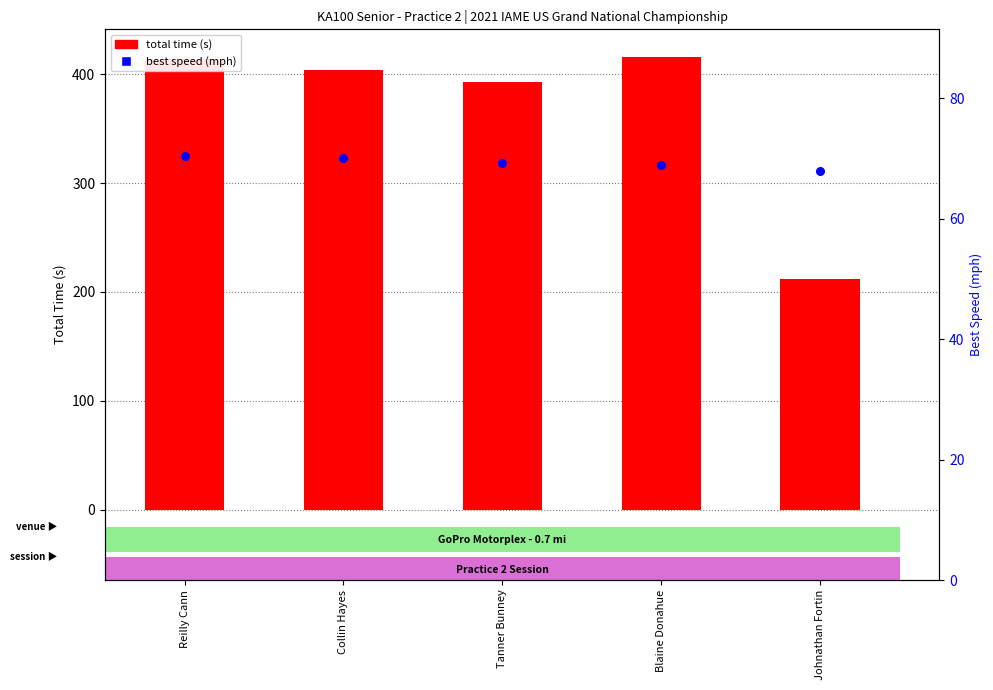

What are all the series names shown in the legend?

total time (s), best speed (mph)